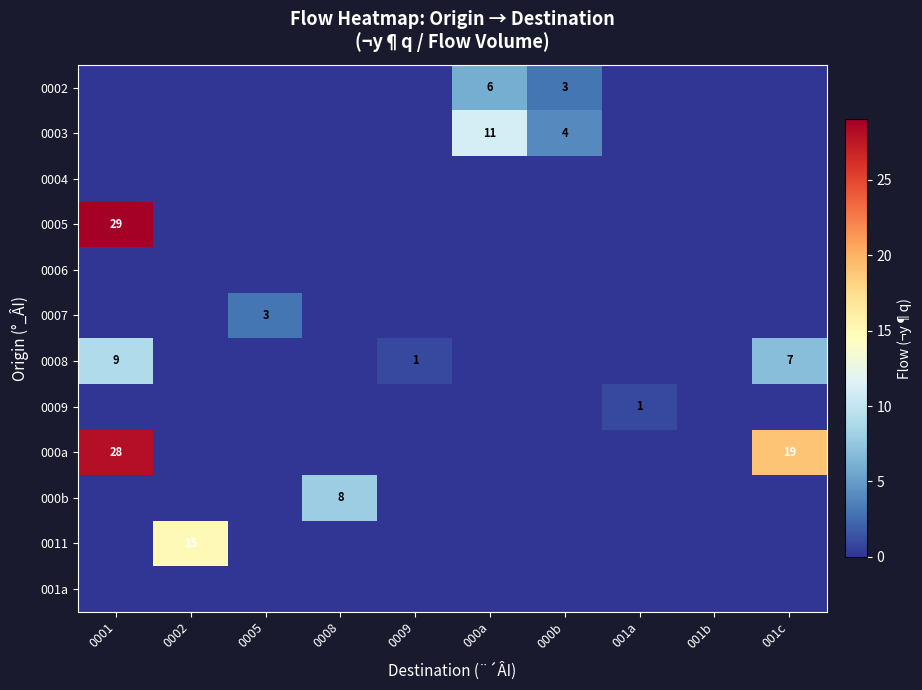

What is the spread (max minus min) of values at 0002?

15